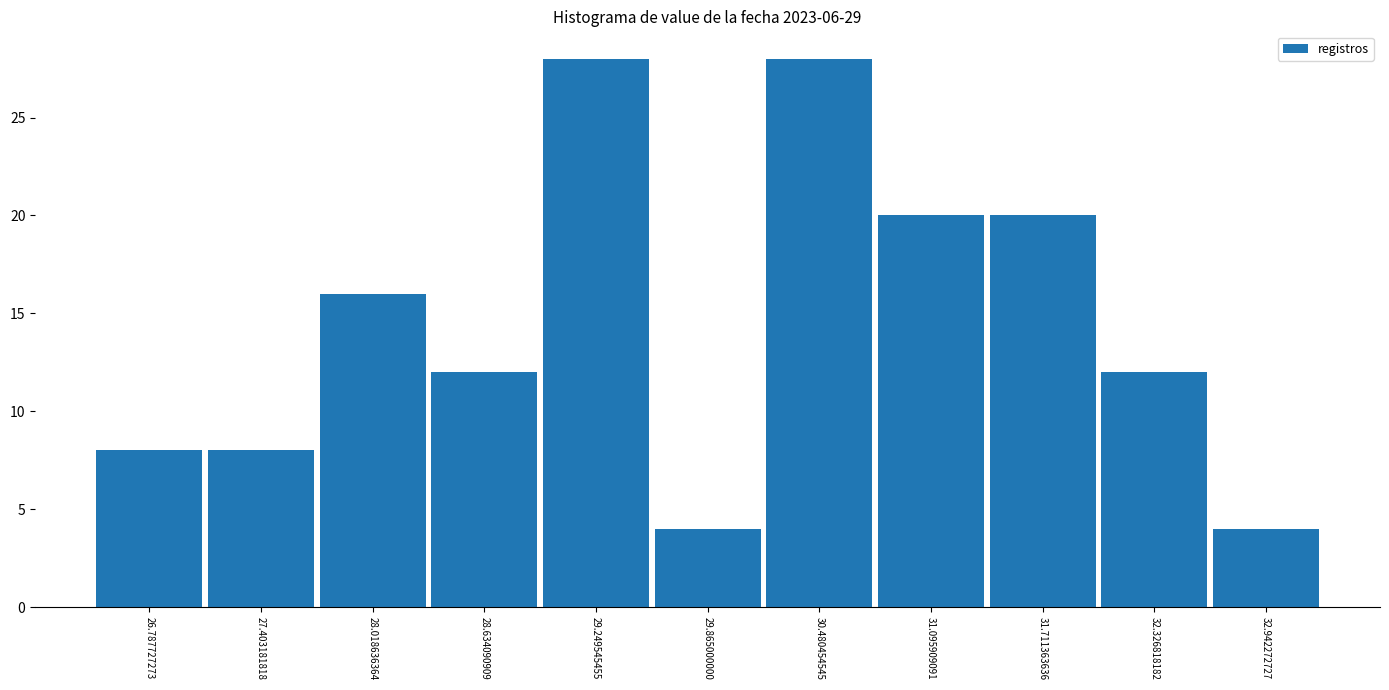

What is the height of the bar covering 32.6 to 33.3 on the x-axis? Neither the bar edges nor the heights are printed on the chart, so give them approximately, as read against the axes.

4